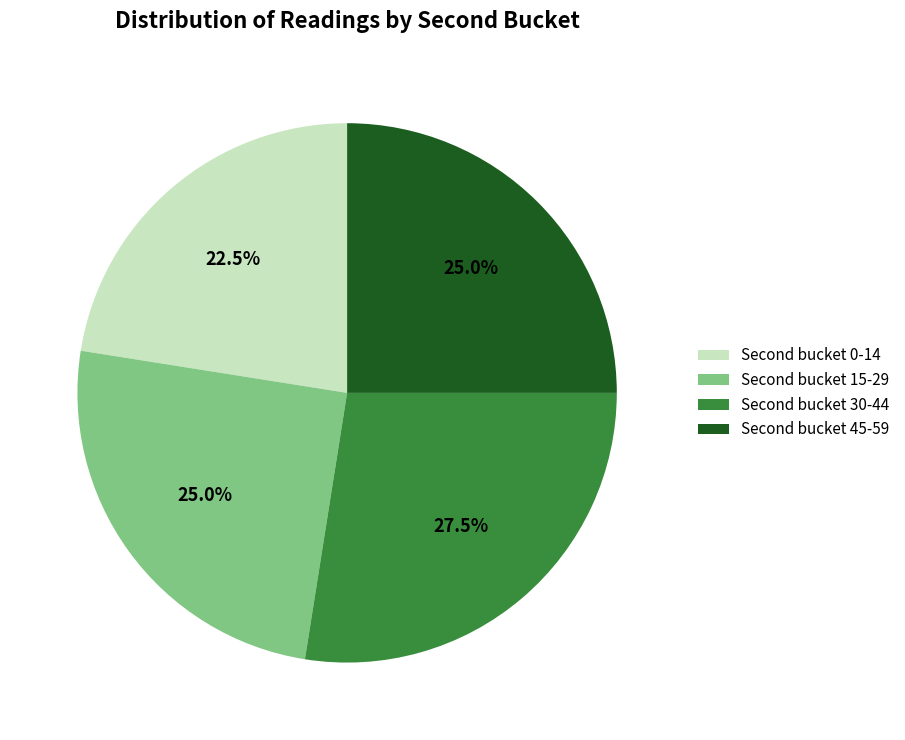

Does any single category account for the majority?

No